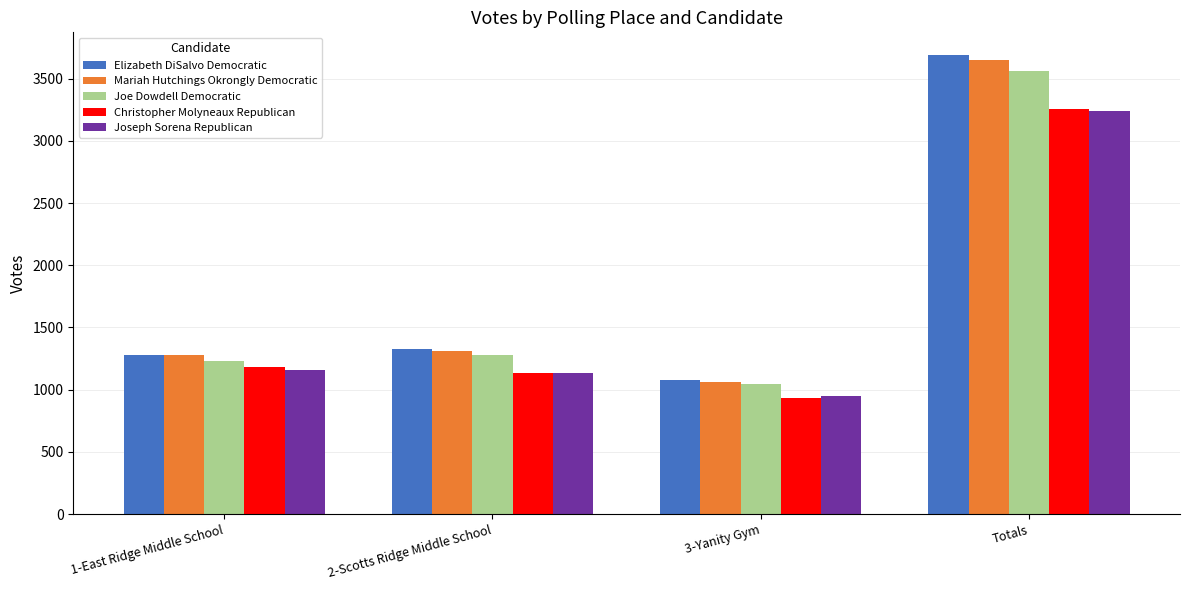

What is the label of the 2nd bar from the left?

2-Scotts Ridge Middle School